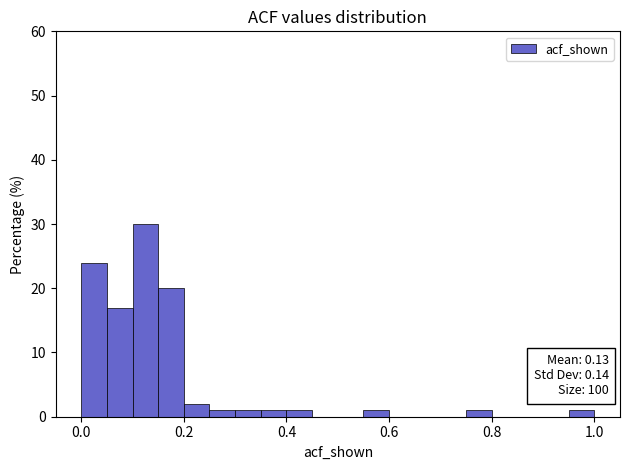

Read against the x-axis, roughly where is the centre of the tallest bar?

0.12